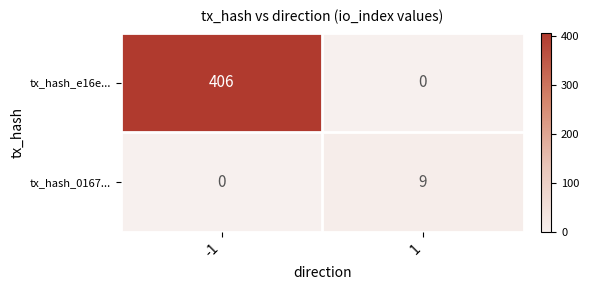

How many values in the tx_hash_e16e... series are below 406?

1